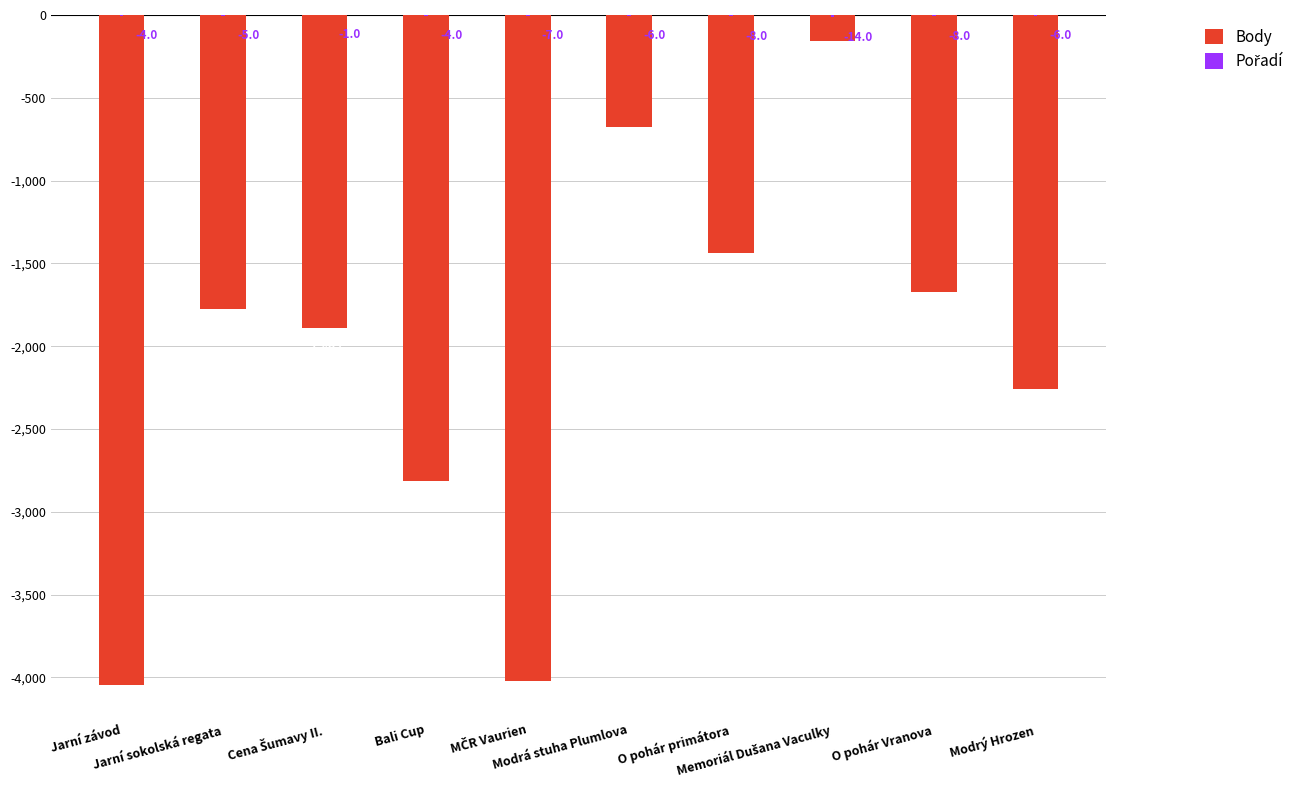

What is the label of the 1st bar from the right?

Modrý Hrozen